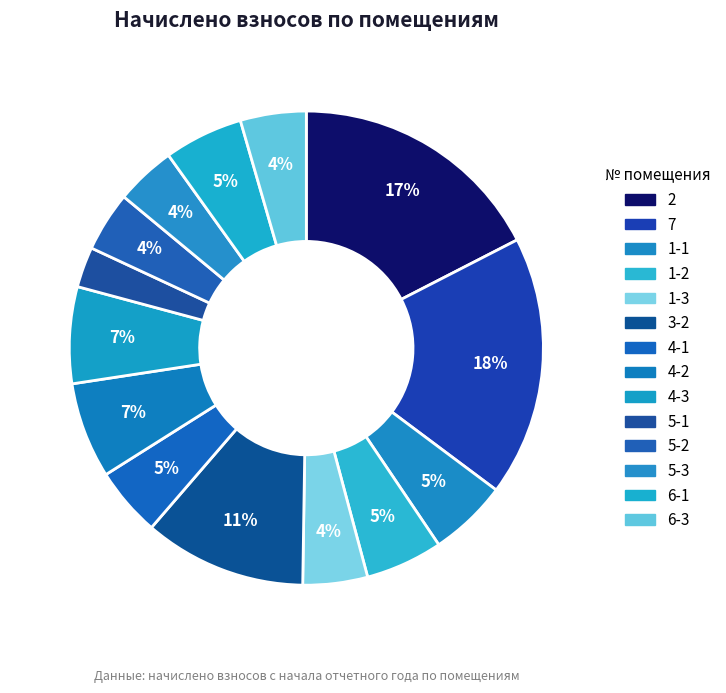

To the nearest percent, what is the average slice percentage?

7%